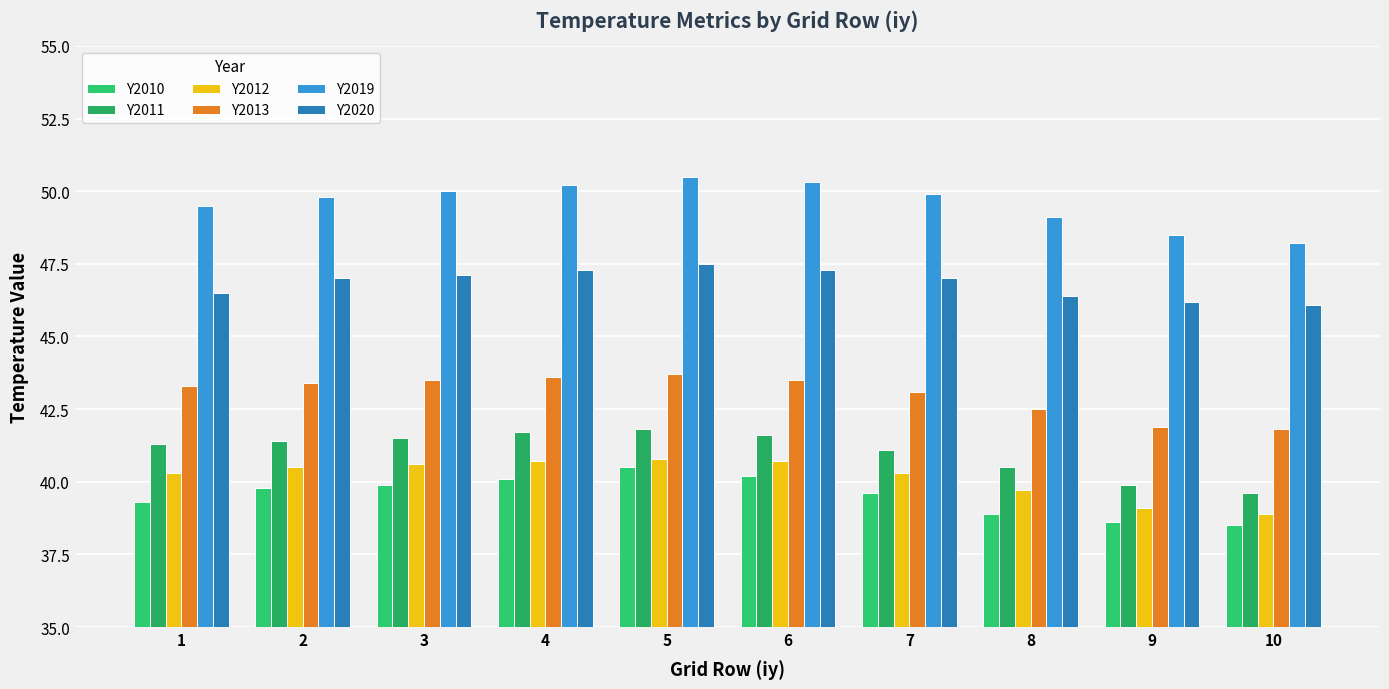

Reading left to right, list all the values displayed in this chart.

Y2010: 39.3	39.8	39.9	40.1	40.5	40.2	39.6	38.9	38.6	38.5
Y2011: 41.3	41.4	41.5	41.7	41.8	41.6	41.1	40.5	39.9	39.6
Y2012: 40.3	40.5	40.6	40.7	40.8	40.7	40.3	39.7	39.1	38.9
Y2013: 43.3	43.4	43.5	43.6	43.7	43.5	43.1	42.5	41.9	41.8
Y2019: 49.5	49.8	50.0	50.2	50.5	50.3	49.9	49.1	48.5	48.2
Y2020: 46.5	47.0	47.1	47.3	47.5	47.3	47.0	46.4	46.2	46.1